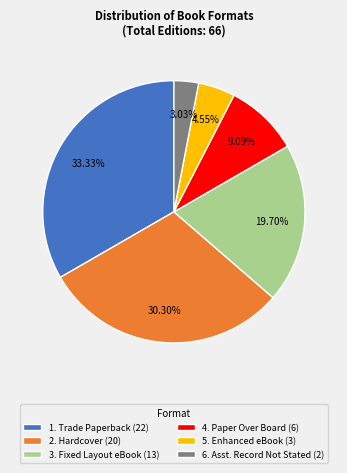

Rank the categories by value from highest to lowest.

1. Trade Paperback (22), 2. Hardcover (20), 3. Fixed Layout eBook (13), 4. Paper Over Board (6), 5. Enhanced eBook (3), 6. Asst. Record Not Stated (2)